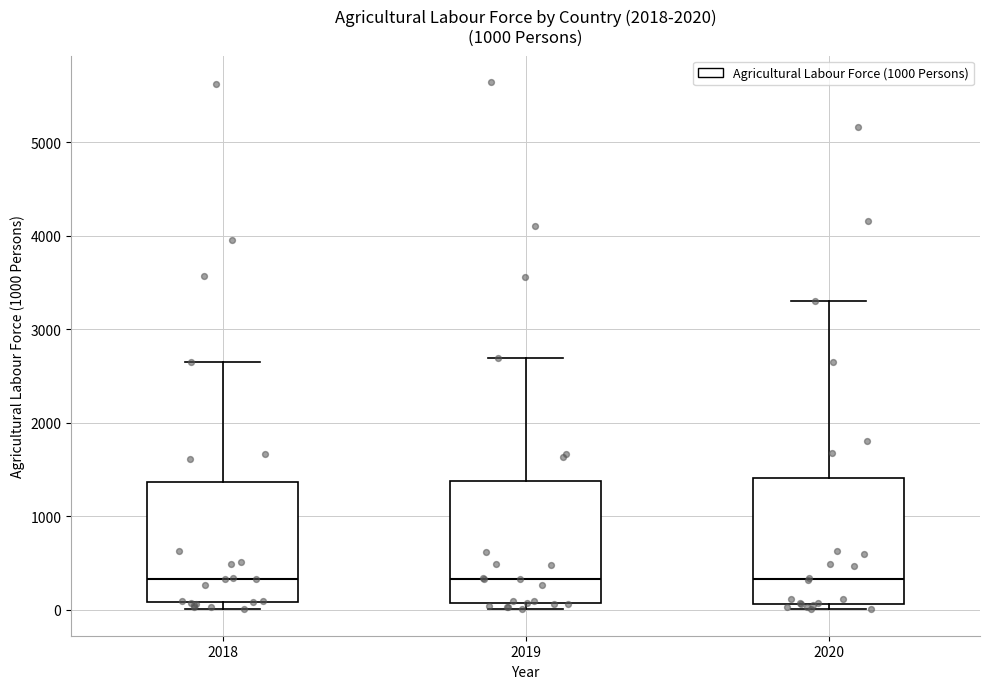

Reading left to right, read every box against the y-axis: the position of its median line, the range the box covers, and the ends of its whiskers. The values are not printed on the chart, so give them approximately, as read against the axis.

2018: median 300, box 100 to 1400, whiskers 0 to 2600
2019: median 300, box 100 to 1400, whiskers 0 to 2700
2020: median 300, box 100 to 1400, whiskers 0 to 3300